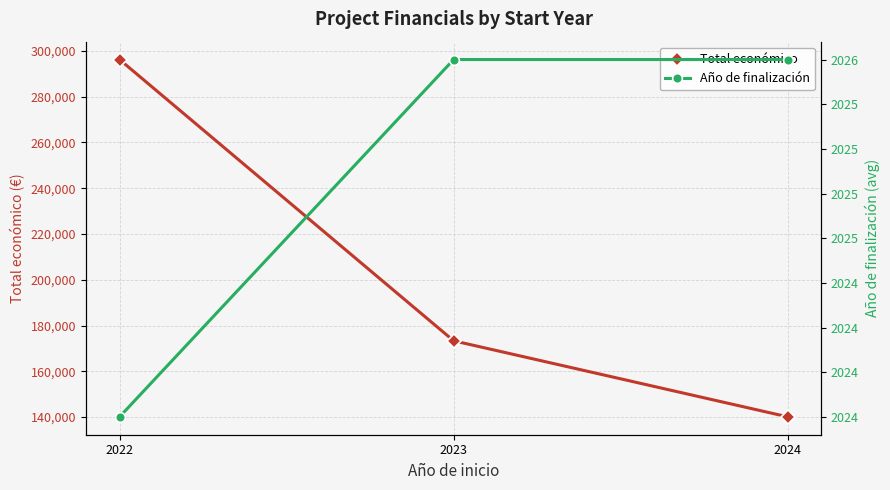

What is the difference between the highest and lowest values at 2023?

171307.3